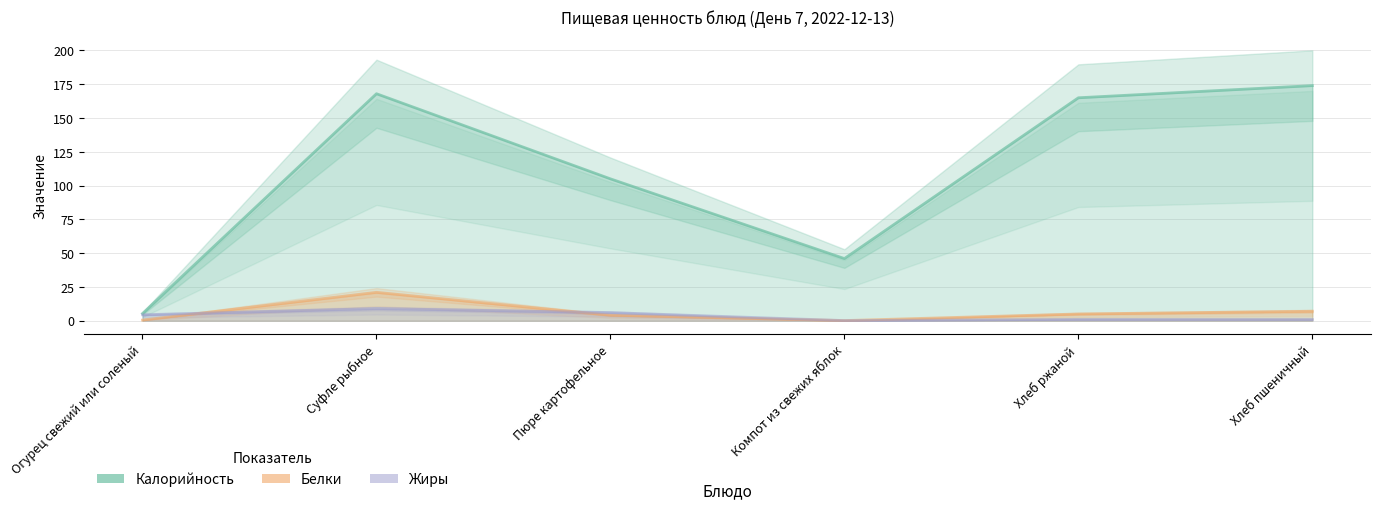

The value of Калорийность at Хлеб ржаной is 165.0. True or false?

True